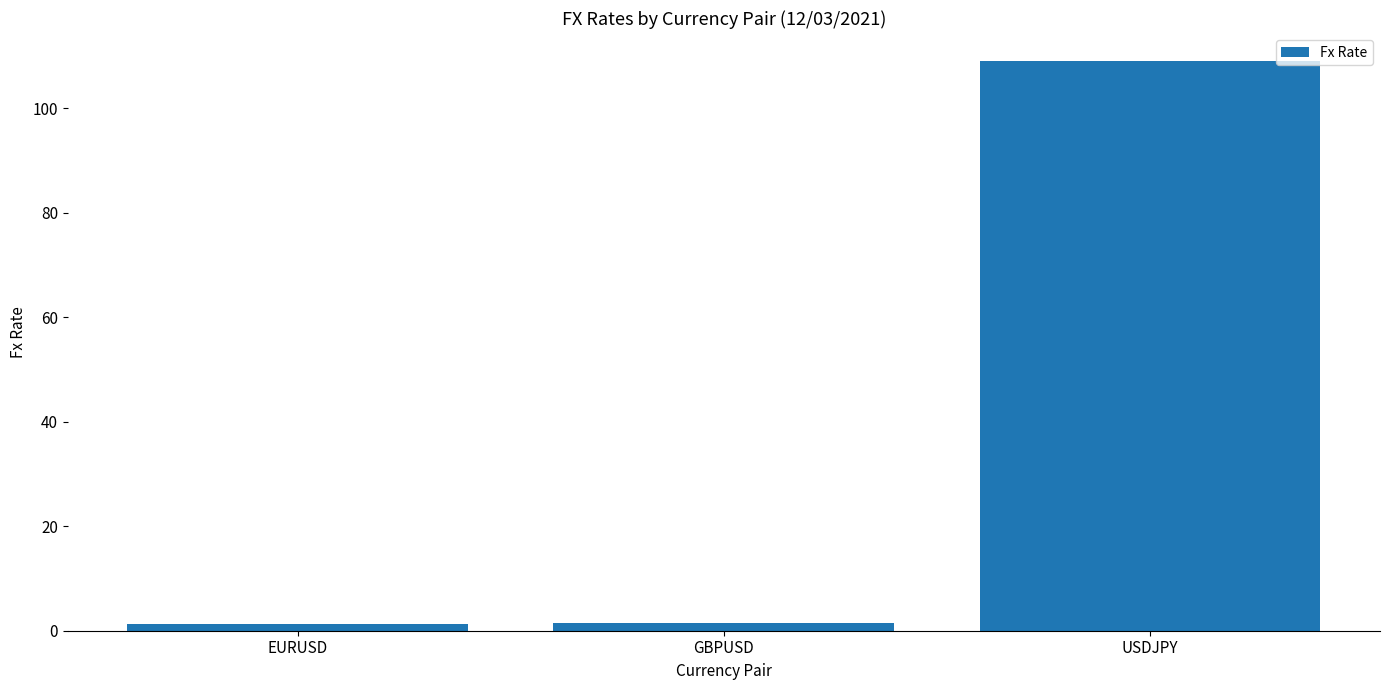

Read the value at USDJPY.

109.0